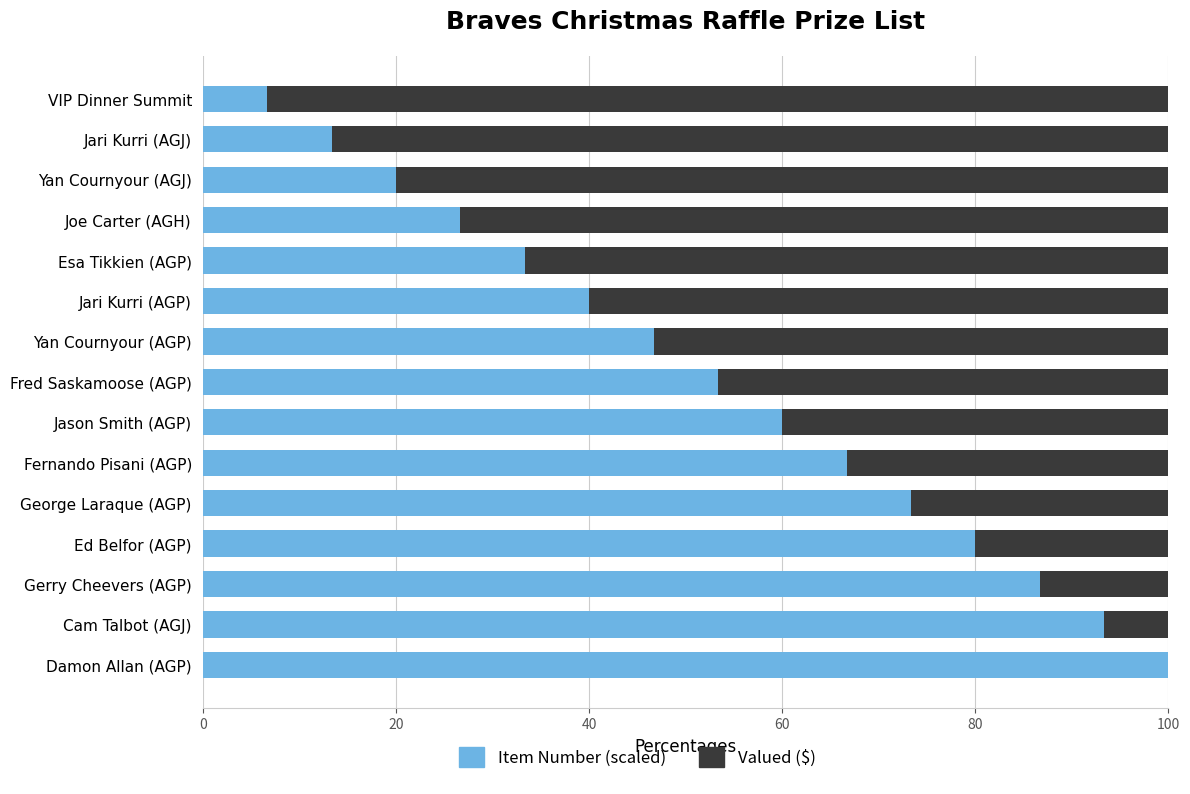

How many values in the Item Number (scaled) series exceed 53?

8